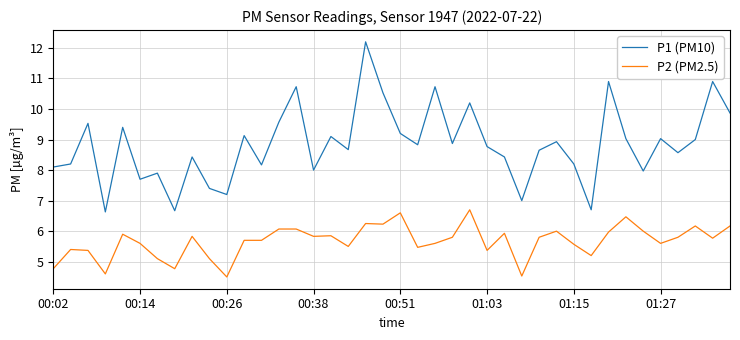

True or false: P2 (PM2.5) and P1 (PM10) cross at least once.

False